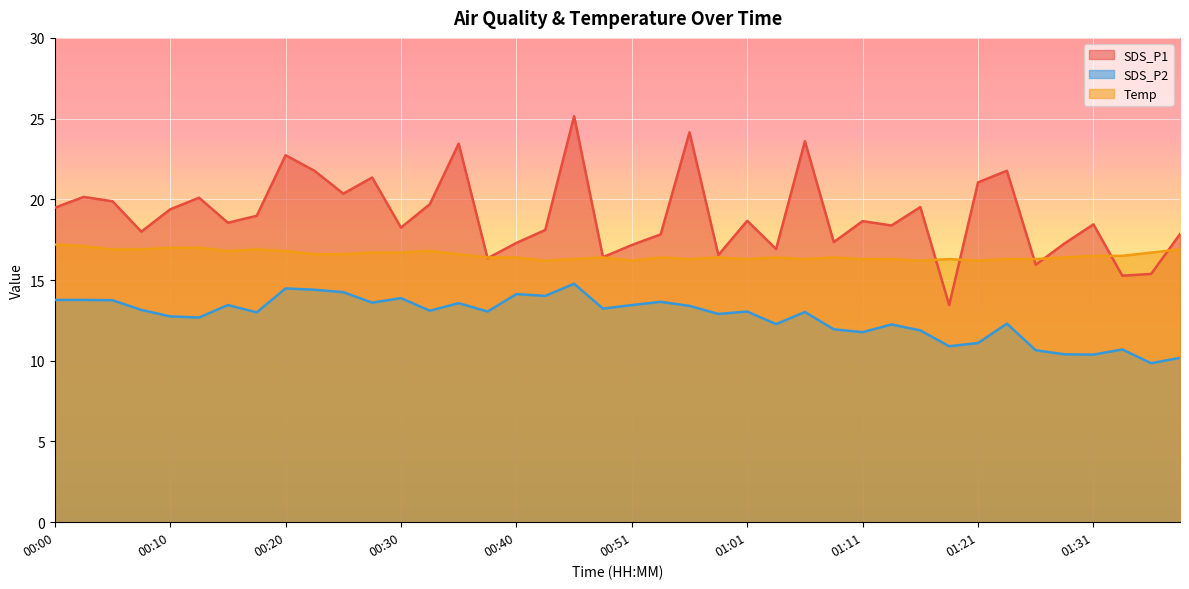

Reading right to left, what are all the values shown in this chart?

SDS_P1: 01:38=17.9	01:36=15.4	01:33=15.3	01:31=18.4	01:28=17.3	01:26=15.9	01:23=21.8	01:21=21.1	01:18=13.4	01:16=19.5	01:13=18.4	01:11=18.6	01:08=17.4	01:06=23.6	01:03=16.9	01:01=18.7	00:58=16.6	00:56=24.1	00:53=17.8	00:51=17.2	00:48=16.4	00:45=25.1	00:43=18.1	00:40=17.3	00:38=16.4	00:35=23.4	00:33=19.7	00:30=18.2	00:28=21.4	00:25=20.4	00:23=21.8	00:20=22.7	00:18=19.0	00:15=18.6	00:13=20.1	00:10=19.4	00:08=18.0	00:05=19.9	00:03=20.1	00:00=19.5
SDS_P2: 01:38=10.2	01:36=9.8	01:33=10.7	01:31=10.4	01:28=10.4	01:26=10.7	01:23=12.3	01:21=11.1	01:18=10.9	01:16=11.9	01:13=12.2	01:11=11.8	01:08=11.9	01:06=13.0	01:03=12.3	01:01=13.1	00:58=12.9	00:56=13.4	00:53=13.7	00:51=13.4	00:48=13.2	00:45=14.8	00:43=14.0	00:40=14.1	00:38=13.1	00:35=13.6	00:33=13.1	00:30=13.9	00:28=13.6	00:25=14.2	00:23=14.4	00:20=14.5	00:18=13.0	00:15=13.4	00:13=12.7	00:10=12.8	00:08=13.2	00:05=13.8	00:03=13.8	00:00=13.8
Temp: 01:38=16.9	01:36=16.7	01:33=16.5	01:31=16.5	01:28=16.4	01:26=16.3	01:23=16.3	01:21=16.2	01:18=16.3	01:16=16.2	01:13=16.3	01:11=16.3	01:08=16.4	01:06=16.3	01:03=16.4	01:01=16.3	00:58=16.4	00:56=16.3	00:53=16.4	00:51=16.2	00:48=16.4	00:45=16.3	00:43=16.2	00:40=16.4	00:38=16.4	00:35=16.6	00:33=16.8	00:30=16.7	00:28=16.7	00:25=16.6	00:23=16.6	00:20=16.8	00:18=16.9	00:15=16.8	00:13=17.0	00:10=17.0	00:08=16.9	00:05=16.9	00:03=17.1	00:00=17.2